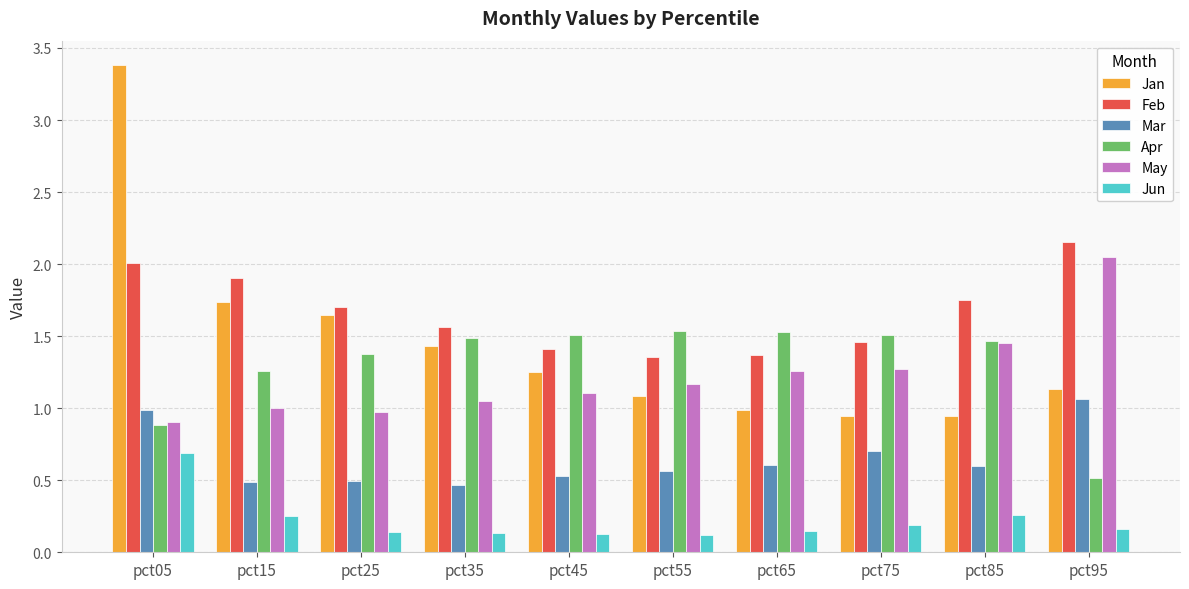

The value of Mar at pct05 is 0.5. True or false?

False